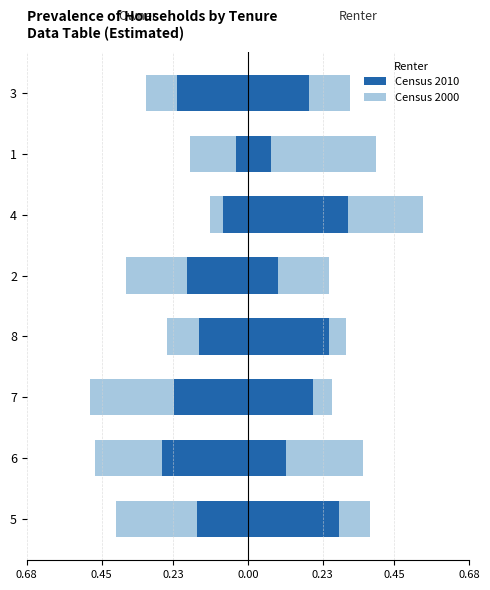

Read the col_4 (Census 2010) value at 7.

-0.2